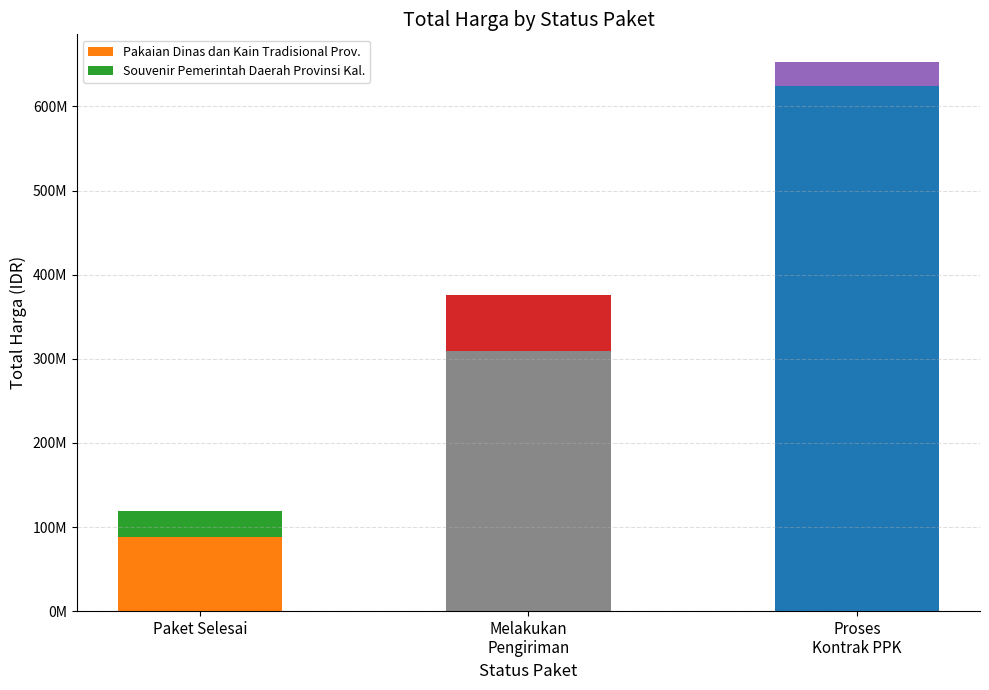

What is the label of the 1st bar from the left?

Paket Selesai